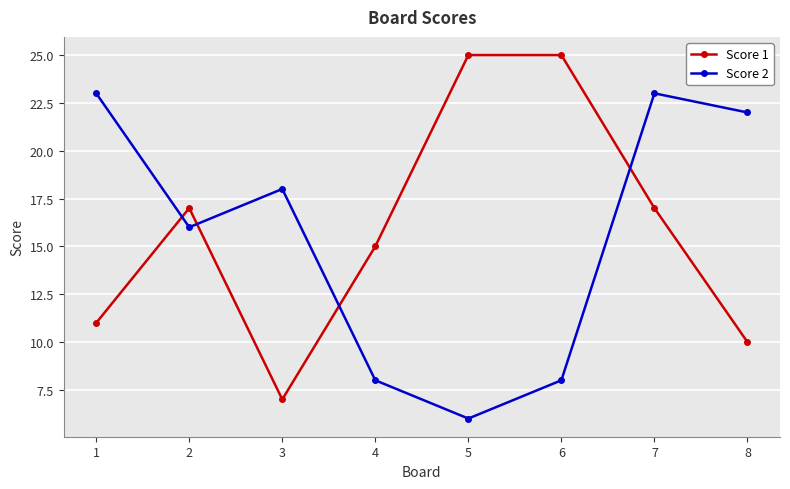

Is the value of Score 1 at 4 greater than the value of Score 2 at 4?

Yes